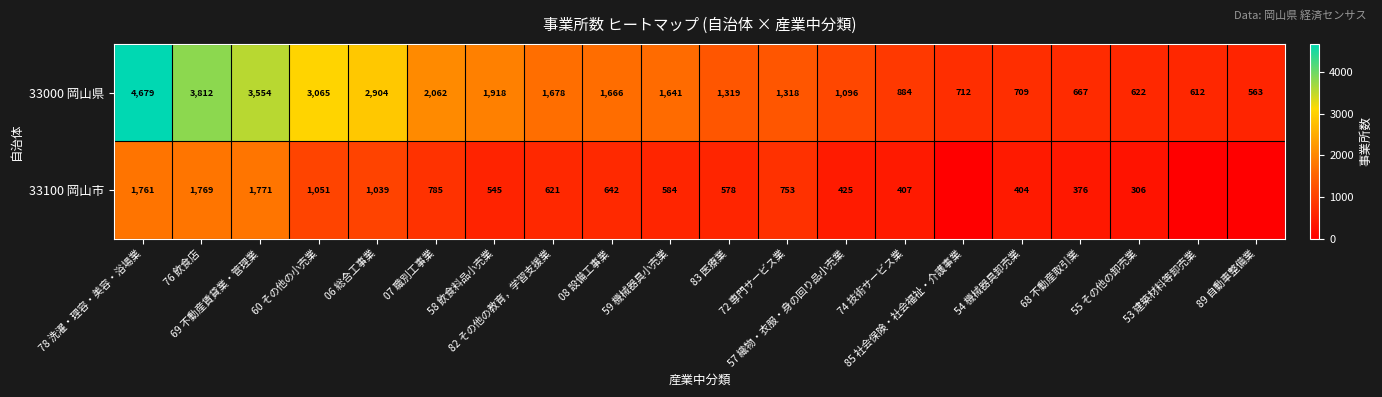

Is it true that 33000 岡山県 equals 643 at 82 その他の教育，学習支援業?

False